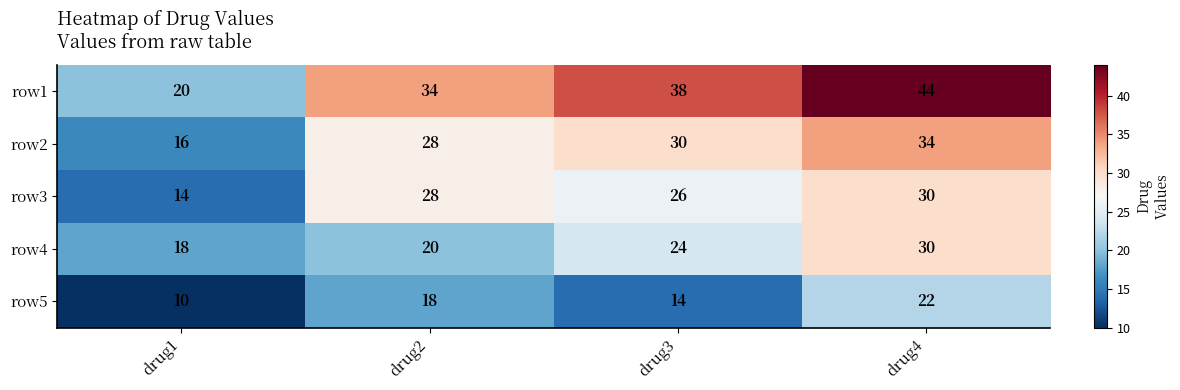

Rank the series at drug3 from lowest to highest value.

row5, row4, row3, row2, row1